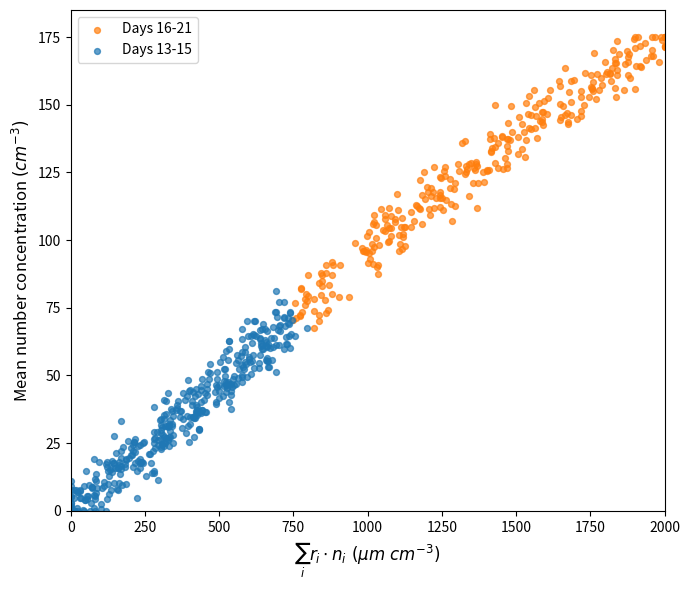

Which series has the widest spread of Y values?

Days 16-21